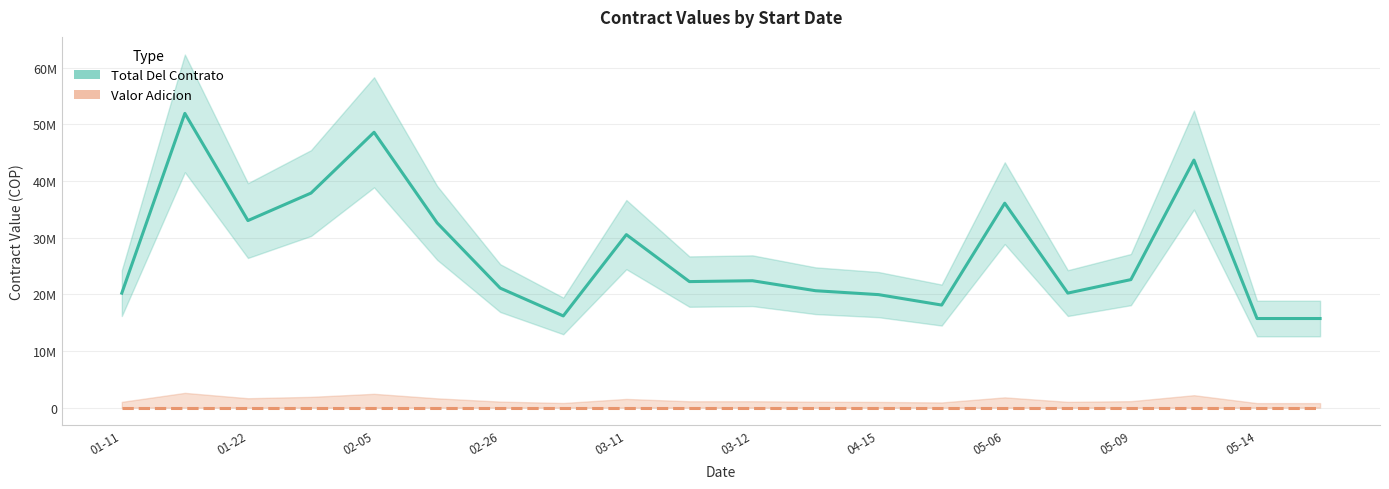

At which label is Valor Adicion closest to 0?

01-11